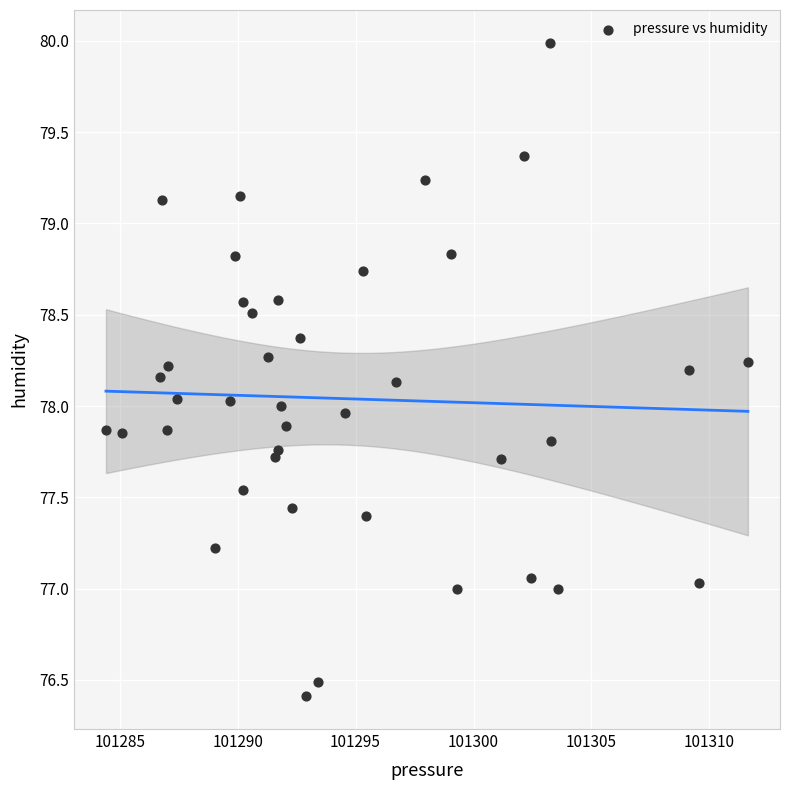

What is the range of Y values (max minus min)?

3.6